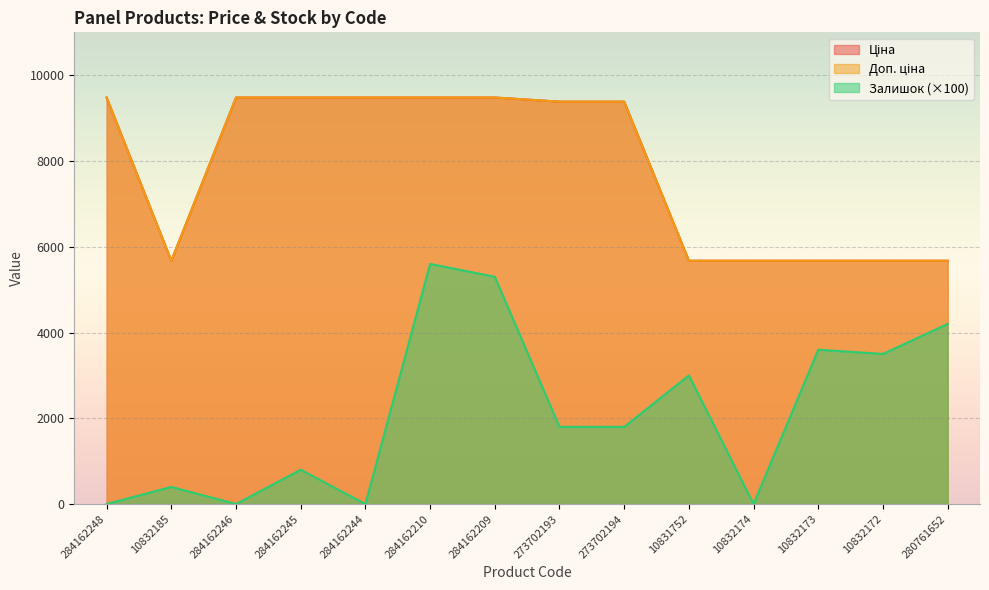

Does the chart display data point markers on the line(s)?

No